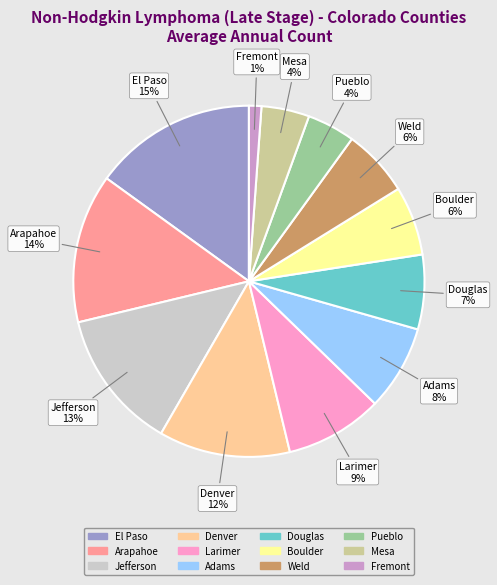

To the nearest percent, what is the difference between the largest and smallest slice percentages?

14%